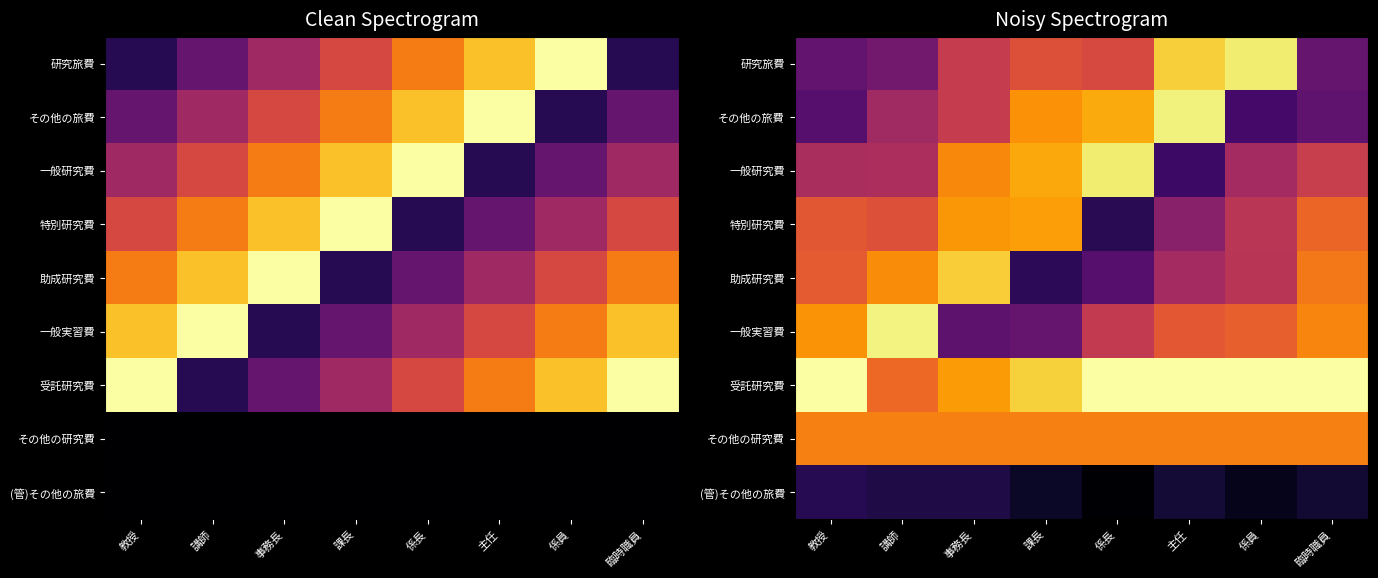

At which category is the sum across all series the highest?

主任